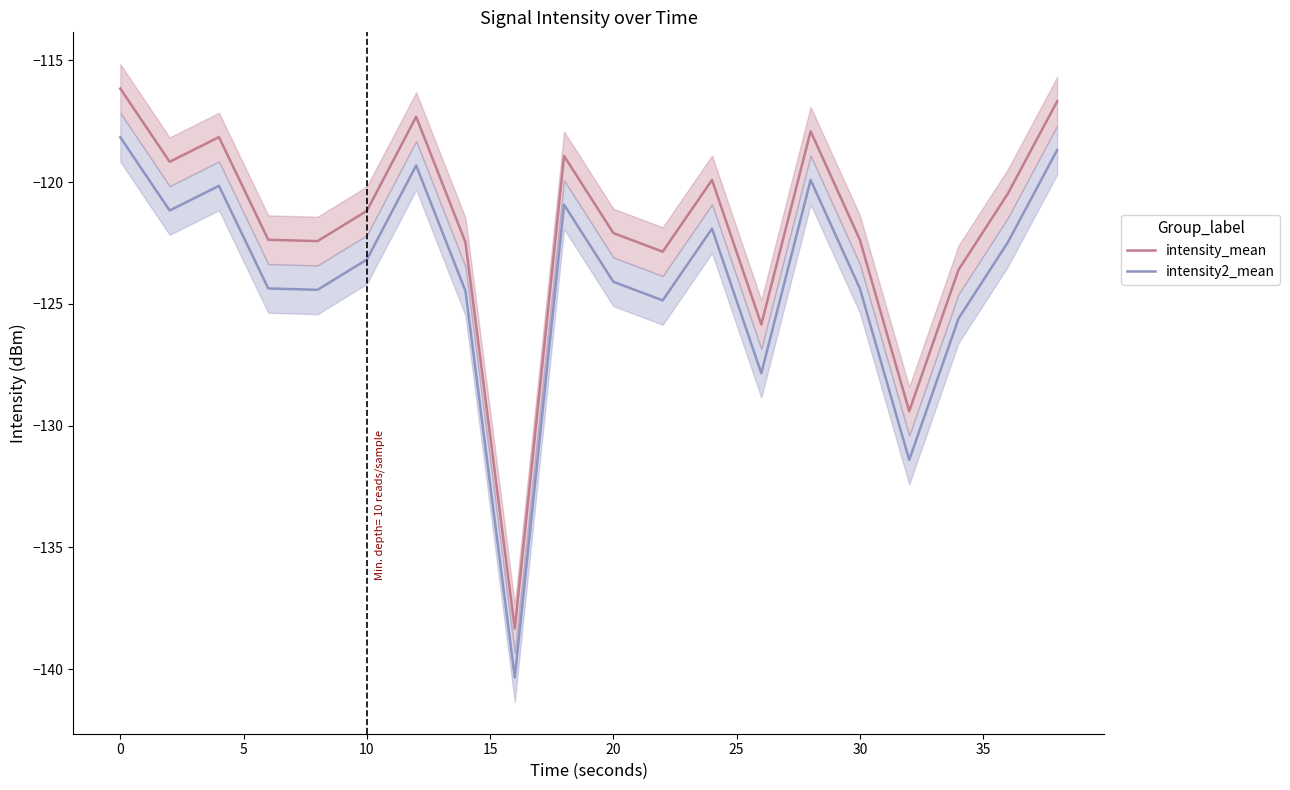

Reading left to right, transcribe all the data shown in this chart.

intensity_mean: -116.2	-119.2	-118.2	-122.4	-122.4	-121.2	-117.3	-122.5	-138.3	-118.9	-122.1	-122.9	-119.9	-125.8	-117.9	-122.4	-129.4	-123.6	-120.5	-116.7
intensity2_mean: -118.2	-121.2	-120.2	-124.4	-124.4	-123.2	-119.3	-124.5	-140.3	-120.9	-124.1	-124.9	-121.9	-127.8	-119.9	-124.4	-131.4	-125.6	-122.5	-118.7